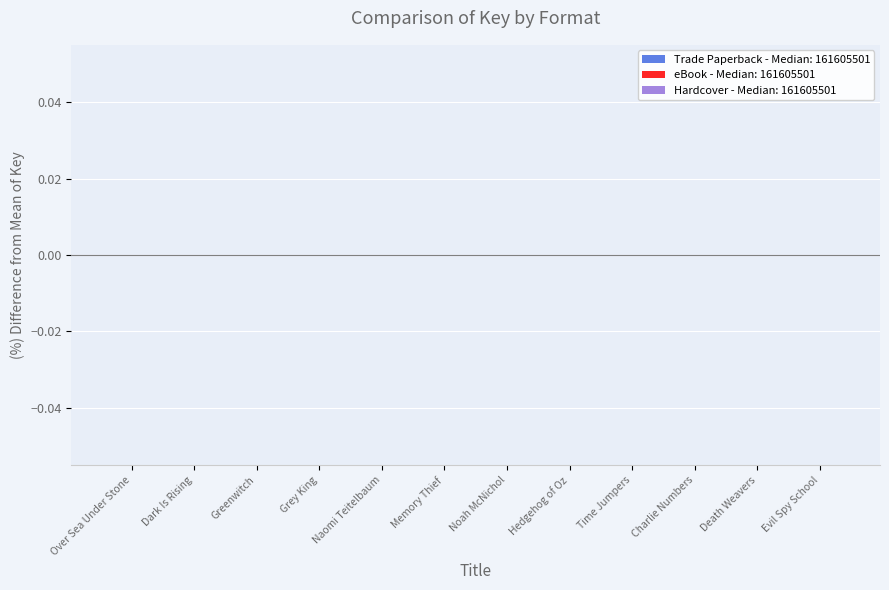

How many bars are there in total?

36